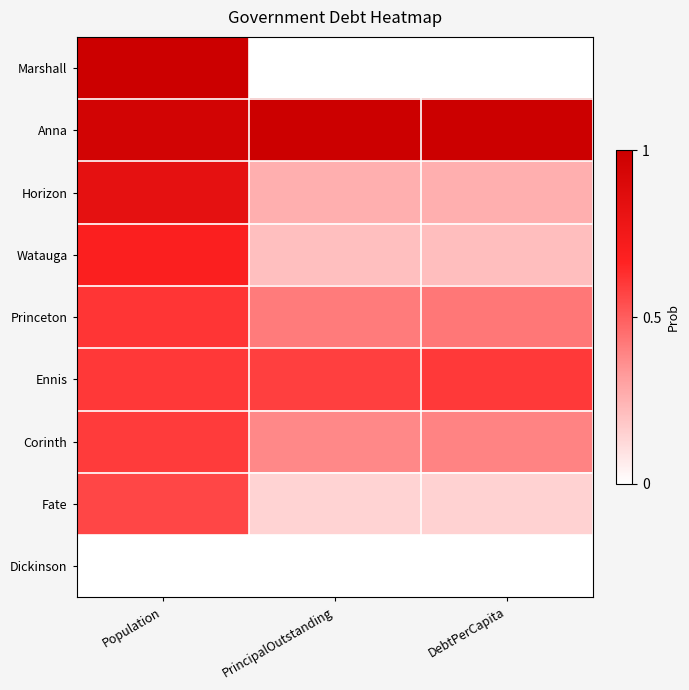

At how many categories does at least one series exceed 0?

3